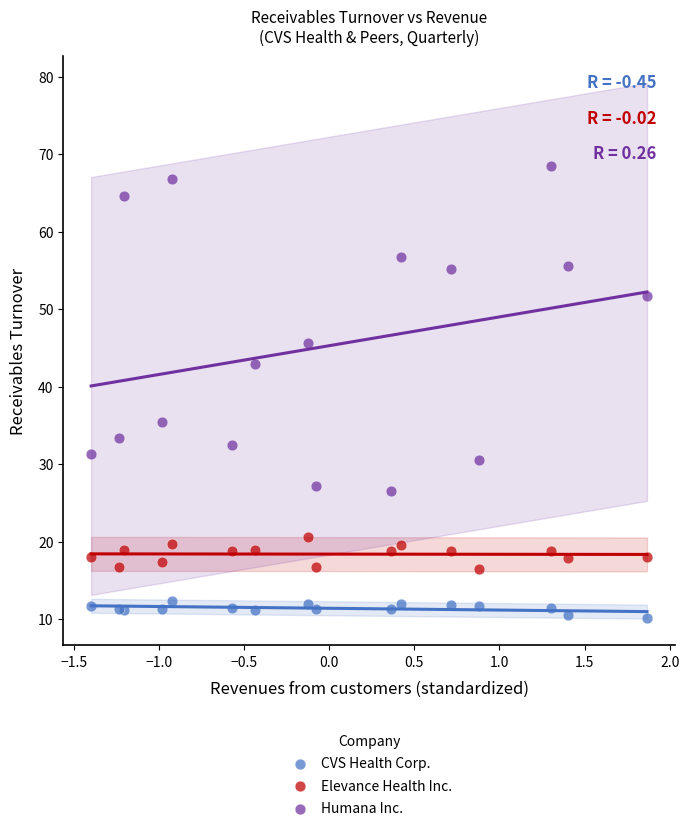

Which series reaches the minimum Y coordinate?

CVS Health Corp.